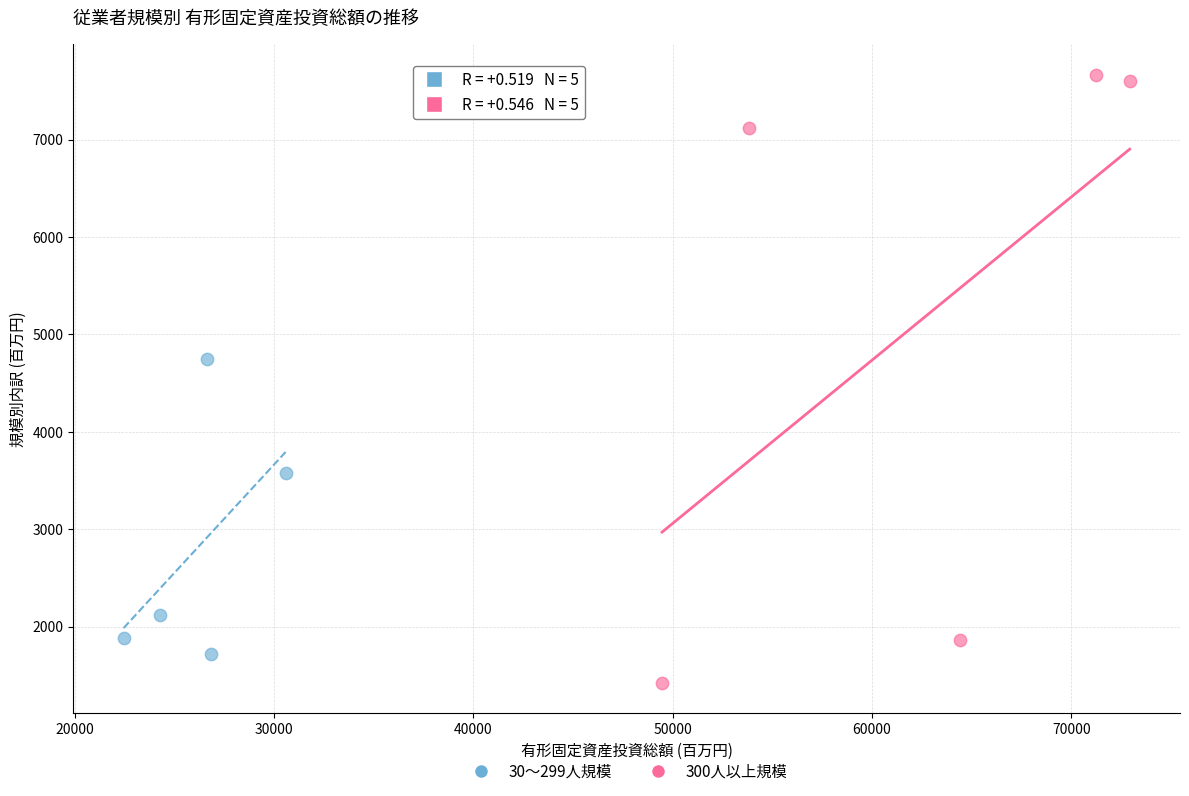

Which series has the largest Y range (max minus min)?

300人以上規模